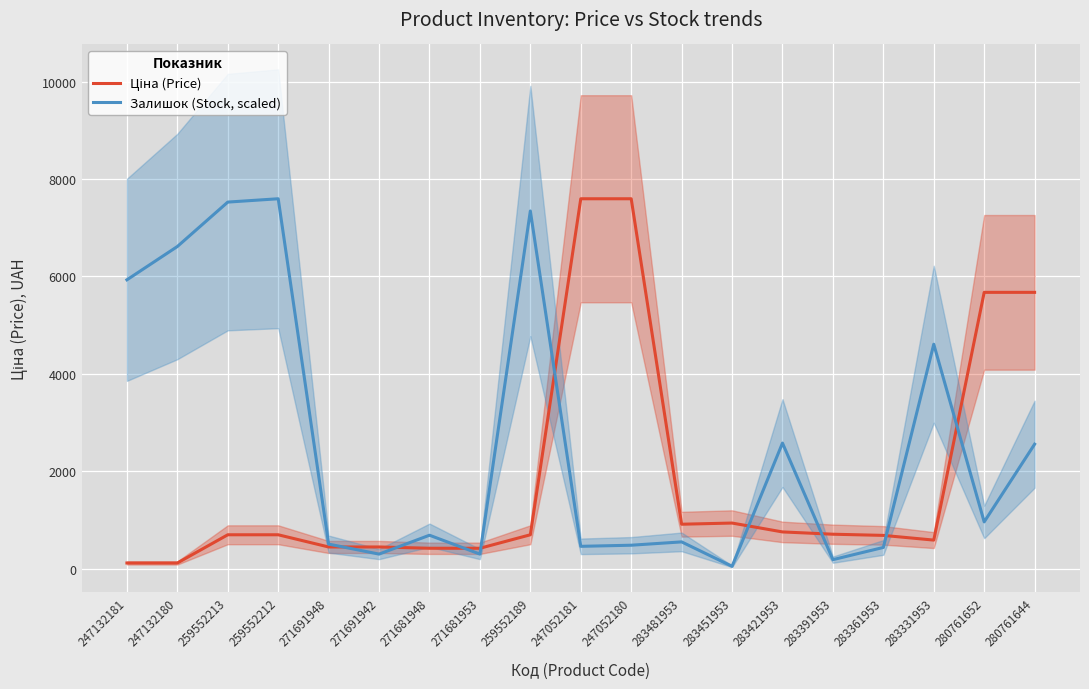

Which has a higher value, 283391953 or 259552189?

283391953